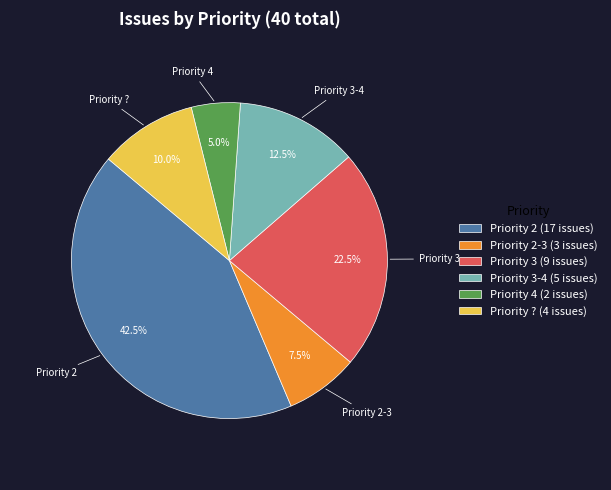

Rank the categories by value from highest to lowest.

Priority 2 (17 issues), Priority 3 (9 issues), Priority 3-4 (5 issues), Priority ? (4 issues), Priority 2-3 (3 issues), Priority 4 (2 issues)